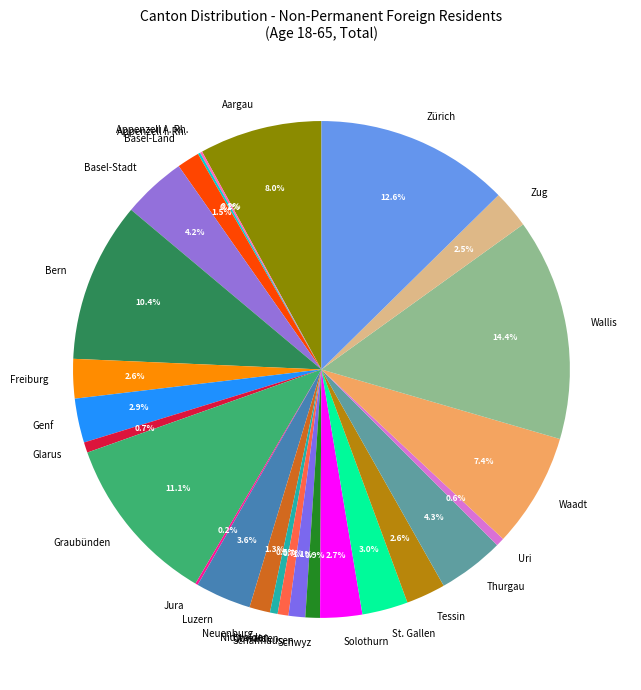

Which category has the biggest portion of the pie?

Wallis